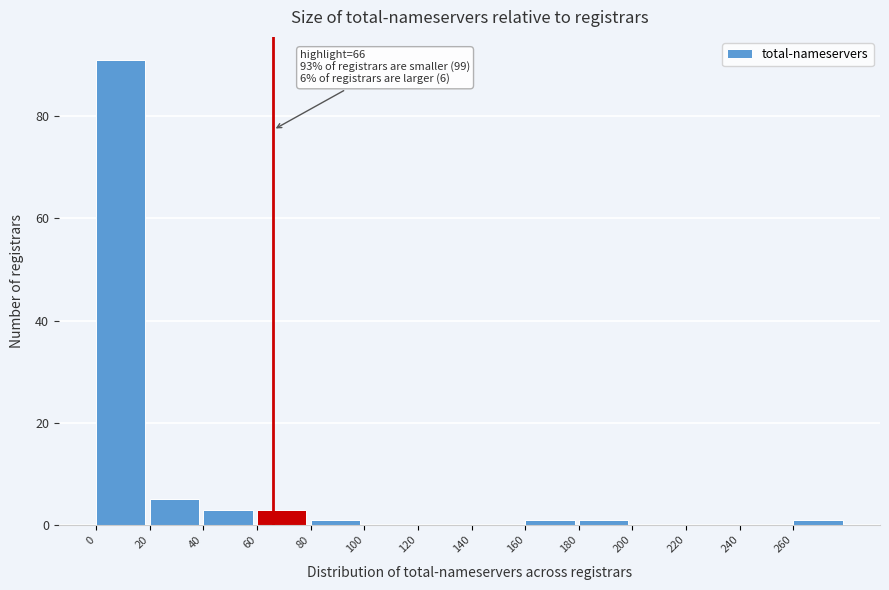

Which range on the x-axis has the tallest bar?

0 to 20